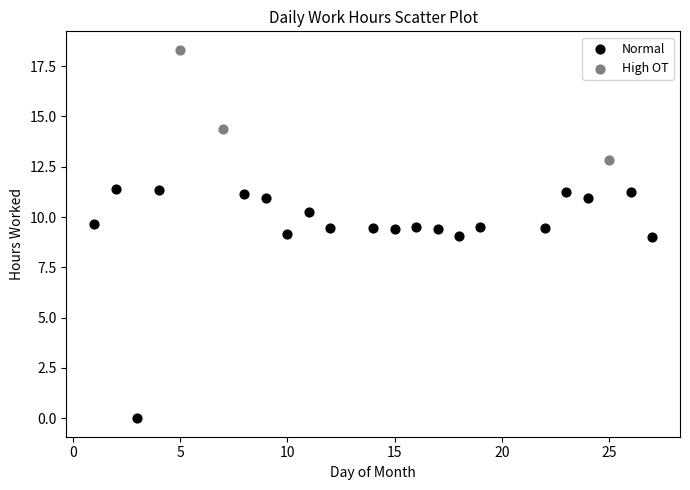

Which series contains the lowest Y value?

Normal